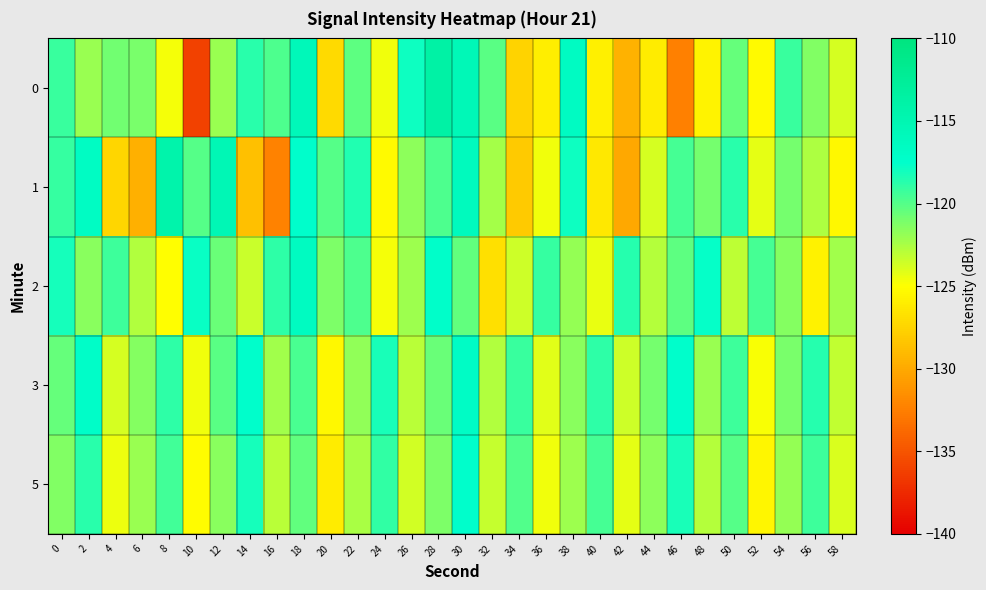

What is the maximum value shown in the chart?

-113.9